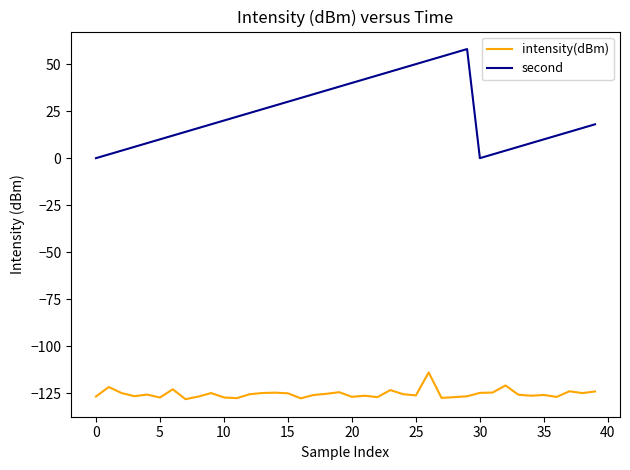

True or false: intensity(dBm) and second cross at least once.

False